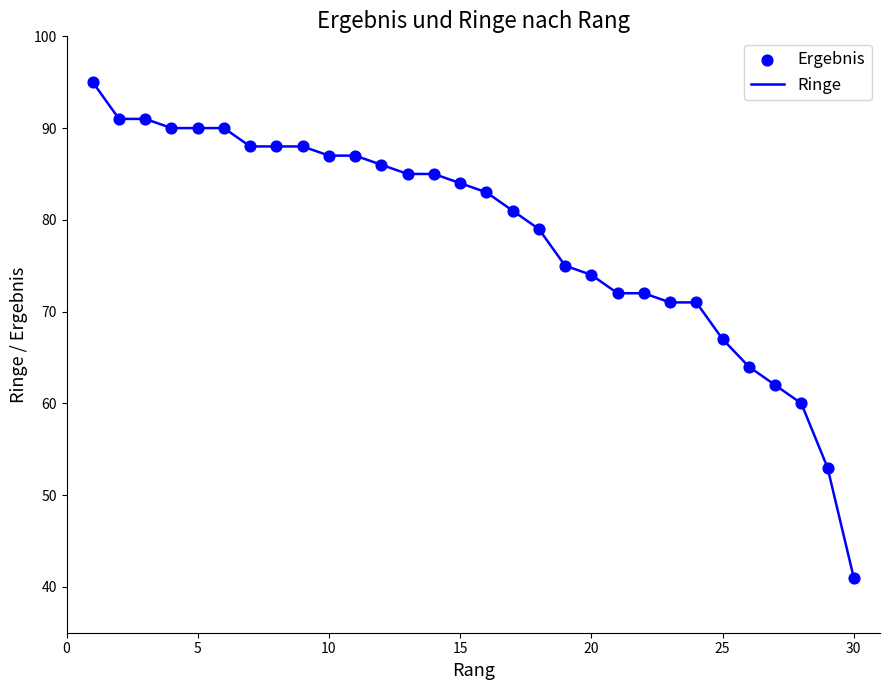

What is the minimum value shown in the chart?

41